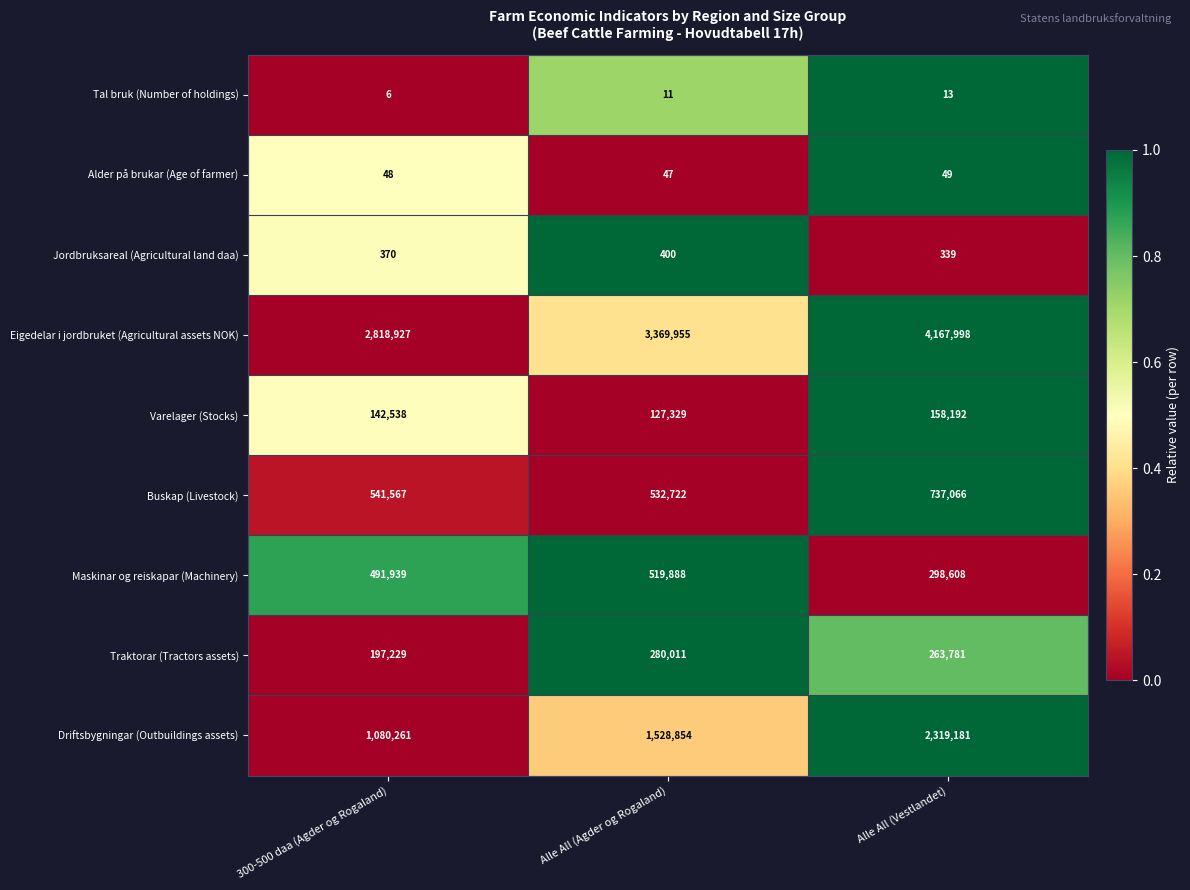

Which series has the largest total across all categories?

Eigedelar i jordbruket (Agricultural assets NOK)